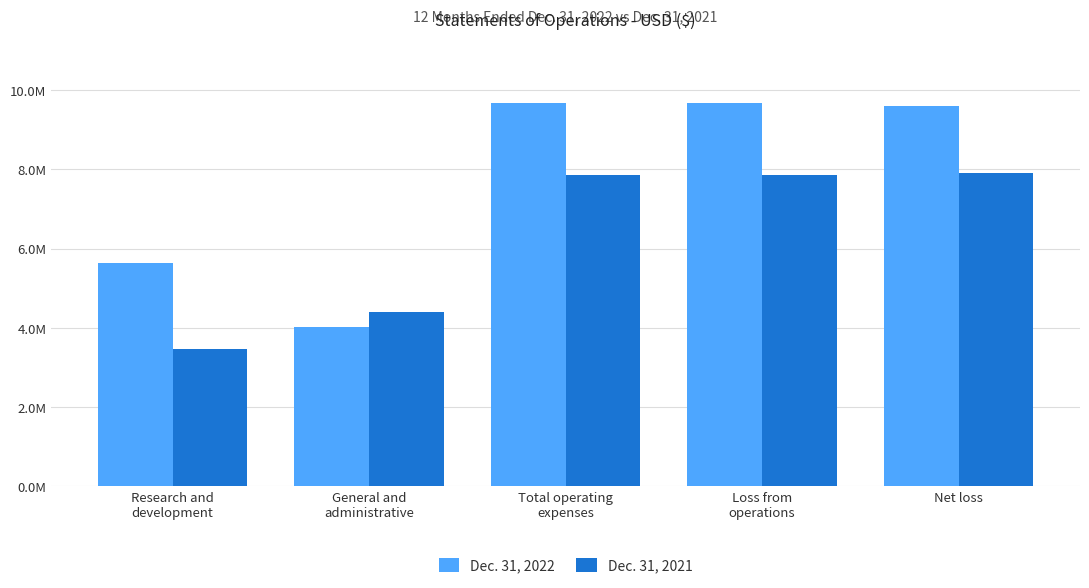

What is the average value of the Dec. 31, 2022 series?

7726874